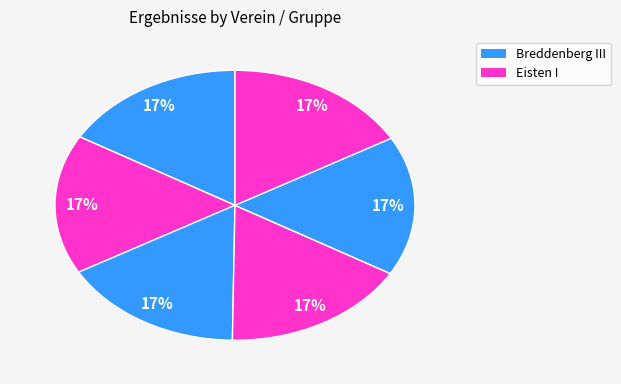

How many segments does this pie chart have?

6